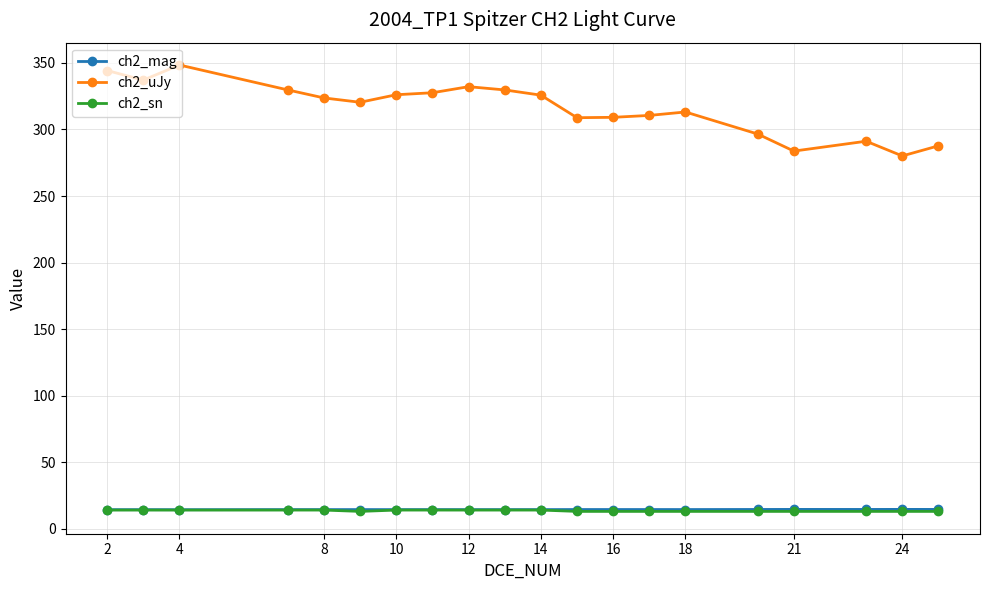

Which series has the largest range (max minus min)?

ch2_uJy